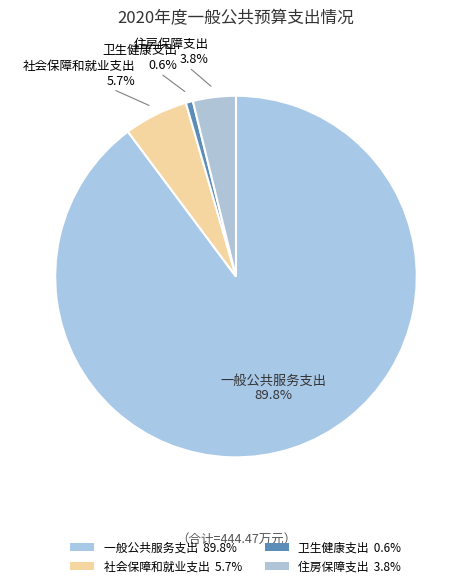

Which slice is the smallest?

卫生健康支出